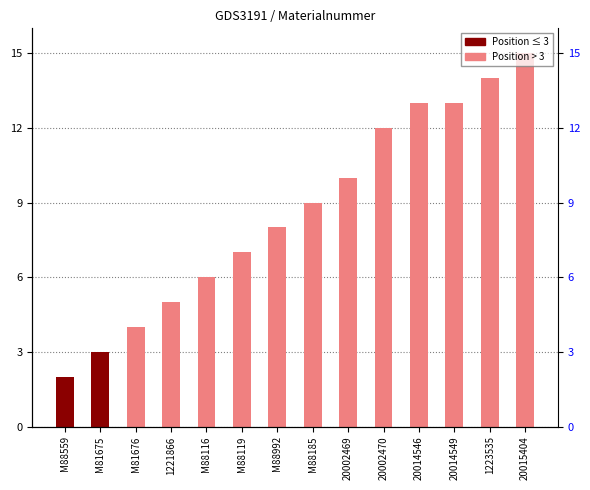

What is the smallest value displayed?

2